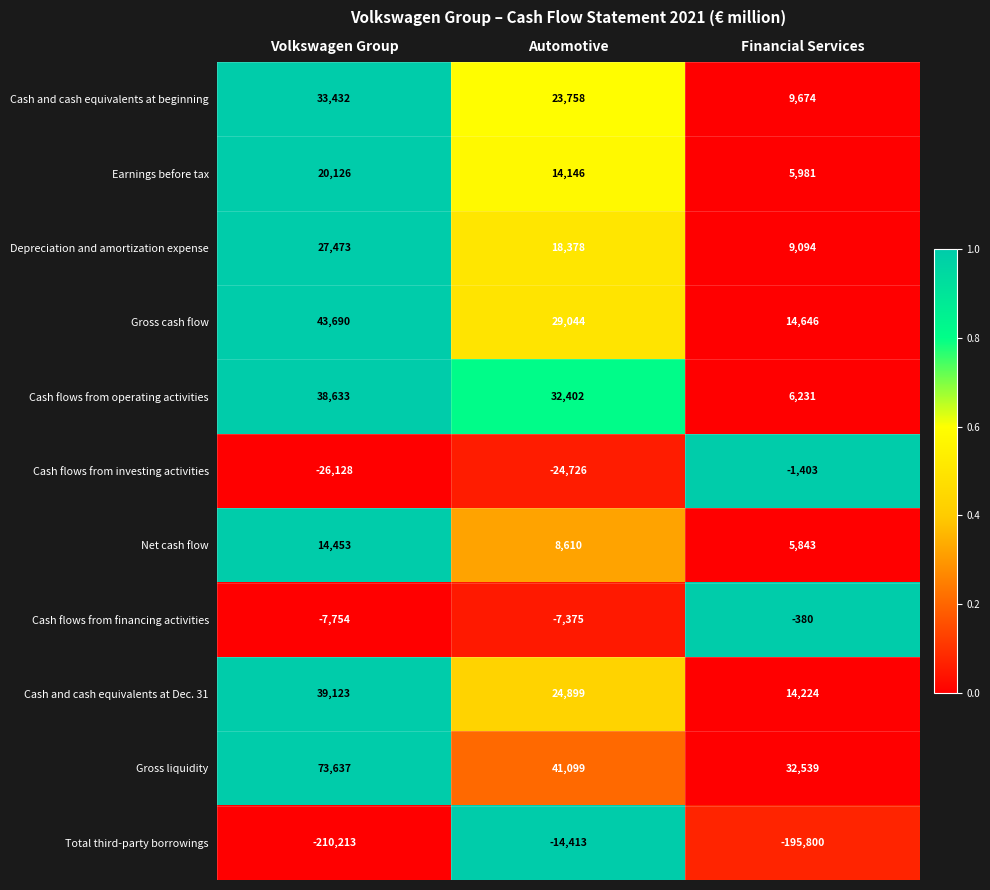

What is the maximum value shown in the chart?

73637